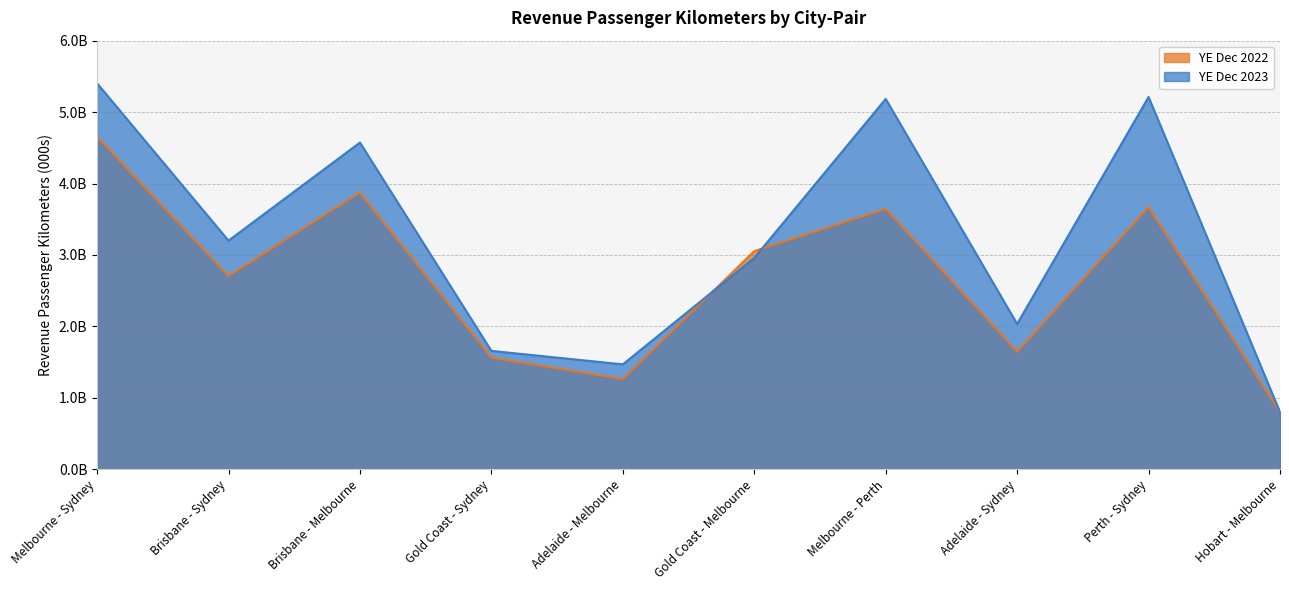

List the series in order of their peak value, lowest first.

YE Dec 2022, YE Dec 2023